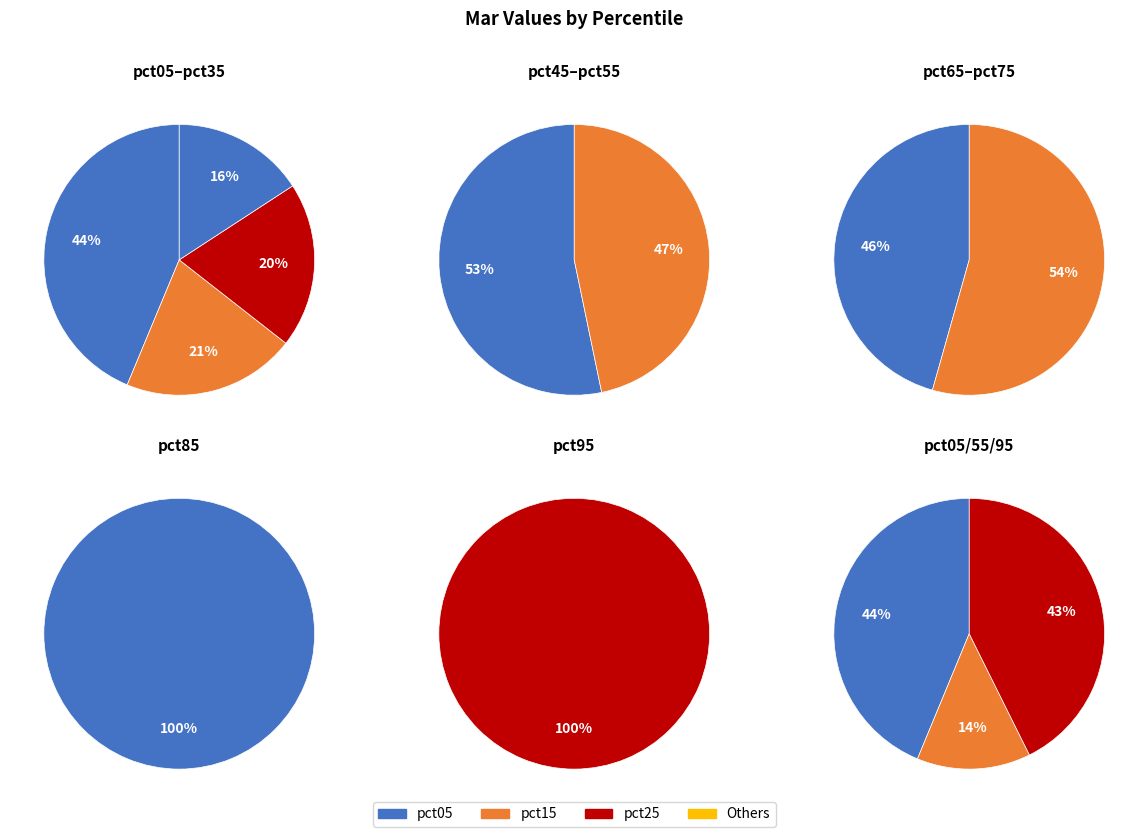

Do 1 and values_mar together represent more than half of the pie?

No